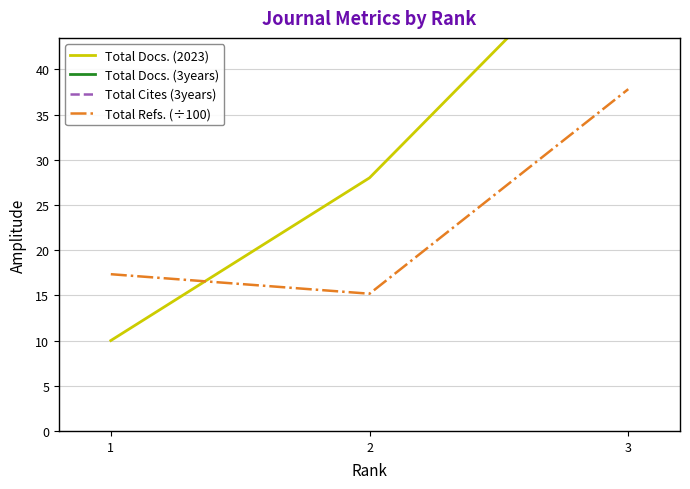

What is the difference between the maximum and minimum values in the Total Docs. (2023) series?

47.0